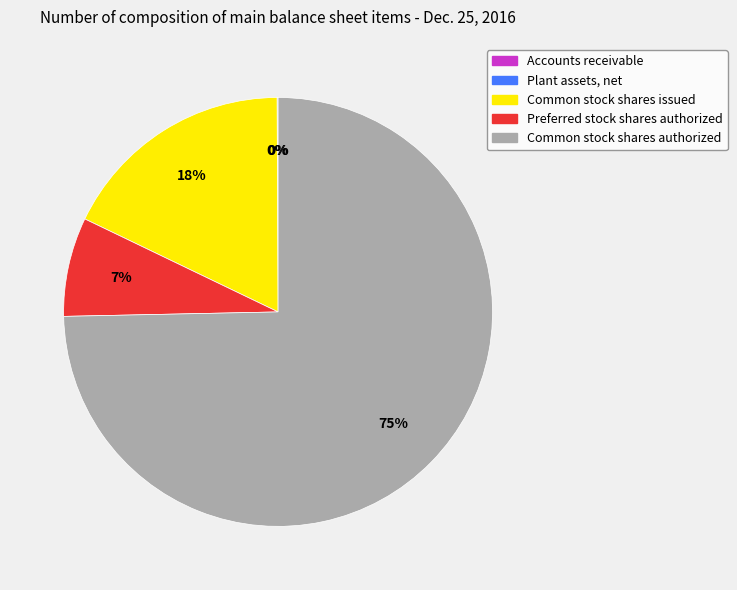

Do Preferred stock shares authorized and Common stock shares issued together represent more than half of the pie?

No